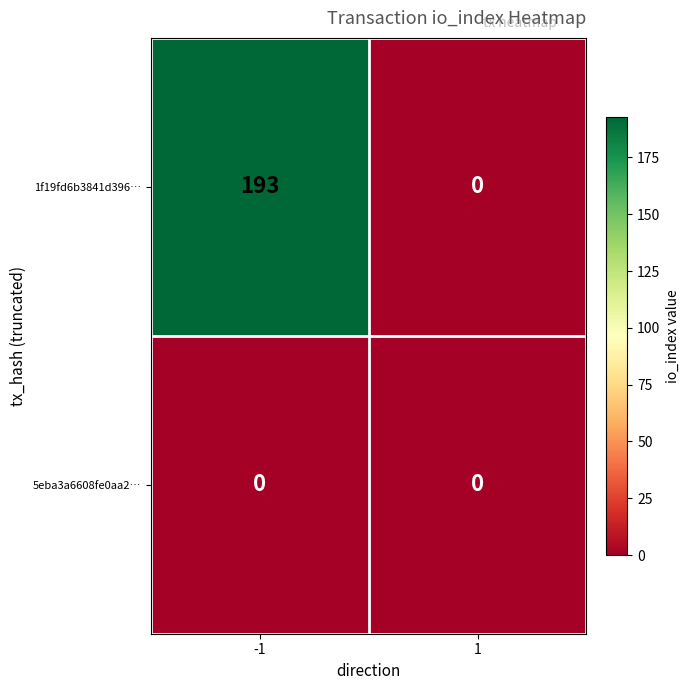

Reading right to left, extract all data points from this chart.

1f19fd6b3841d396…: 0	193
5eba3a6608fe0aa2…: 0	0